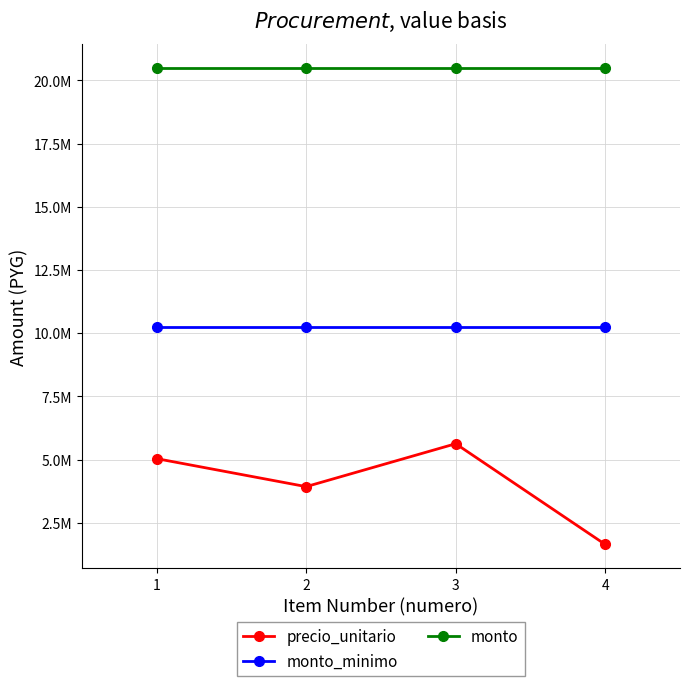

What are all the series names shown in the legend?

precio_unitario, monto_minimo, monto